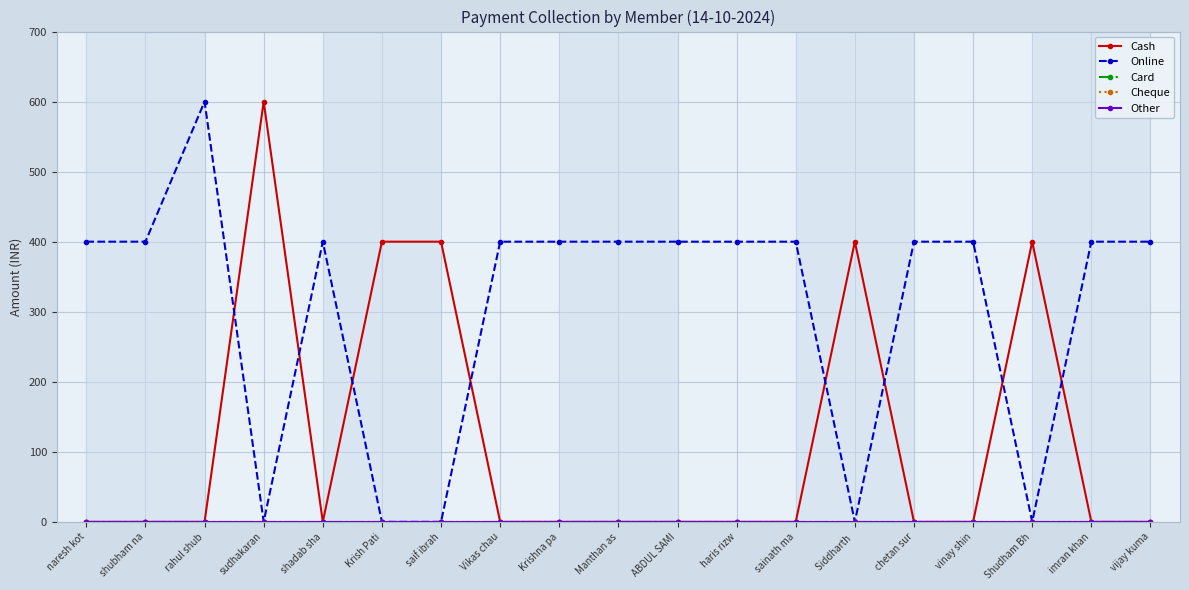

Does the chart have visible grid lines?

Yes